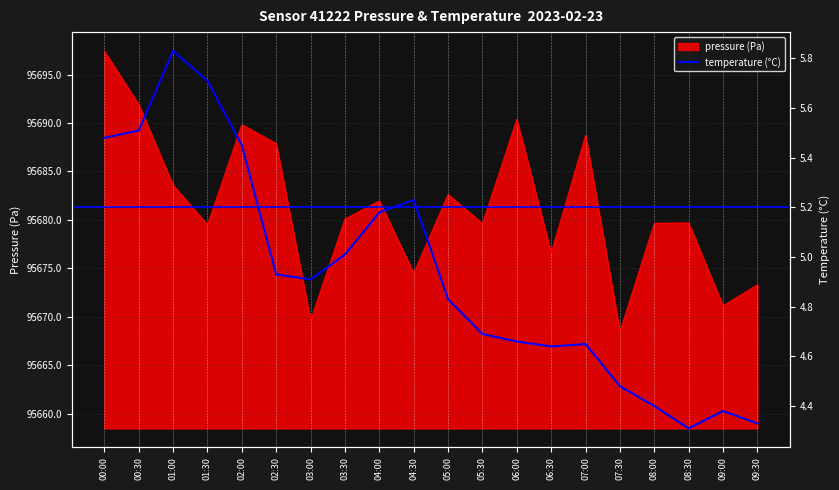

What position from the right is 02:30?

15